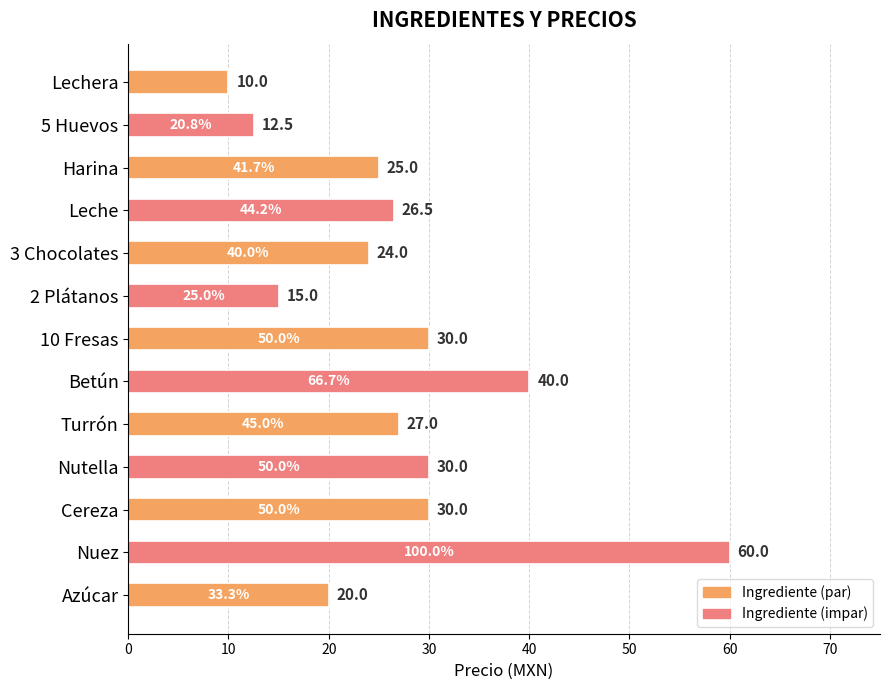

What is the difference between the second highest and second lowest values?

27.5